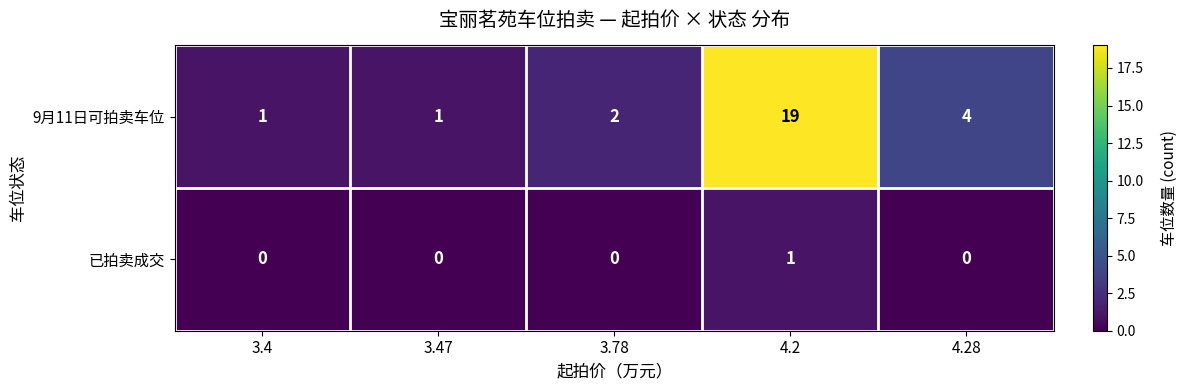

The 9月11日可拍卖车位 series shows 1 at 3.78. True or false?

False